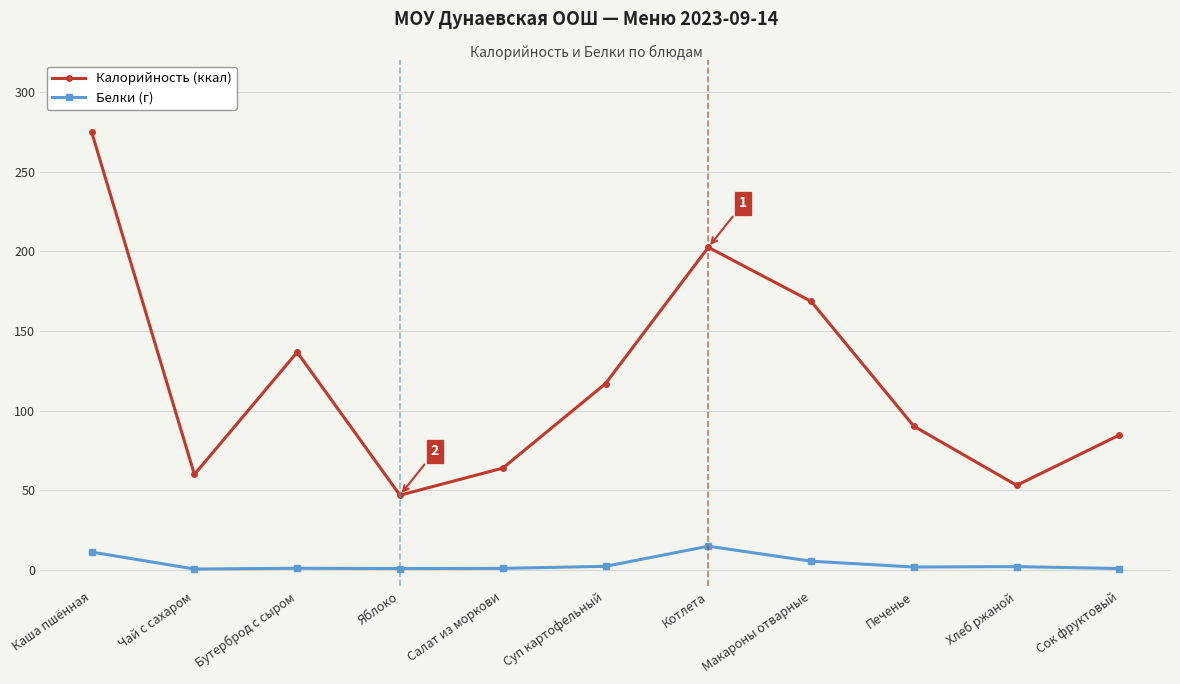

The value of Калорийность (ккал) at Печенье is 90.3. True or false?

True